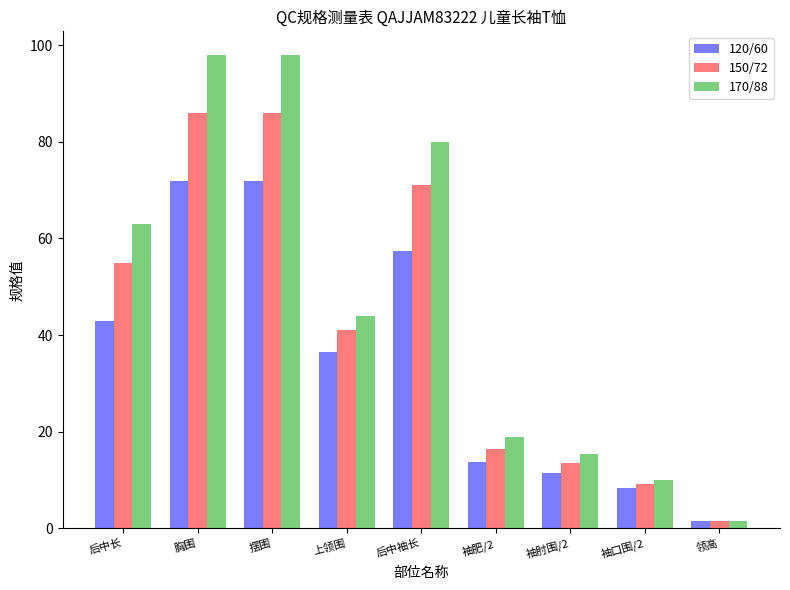

Is it true that 170/88 equals 134.6 at 后中袖长?

False